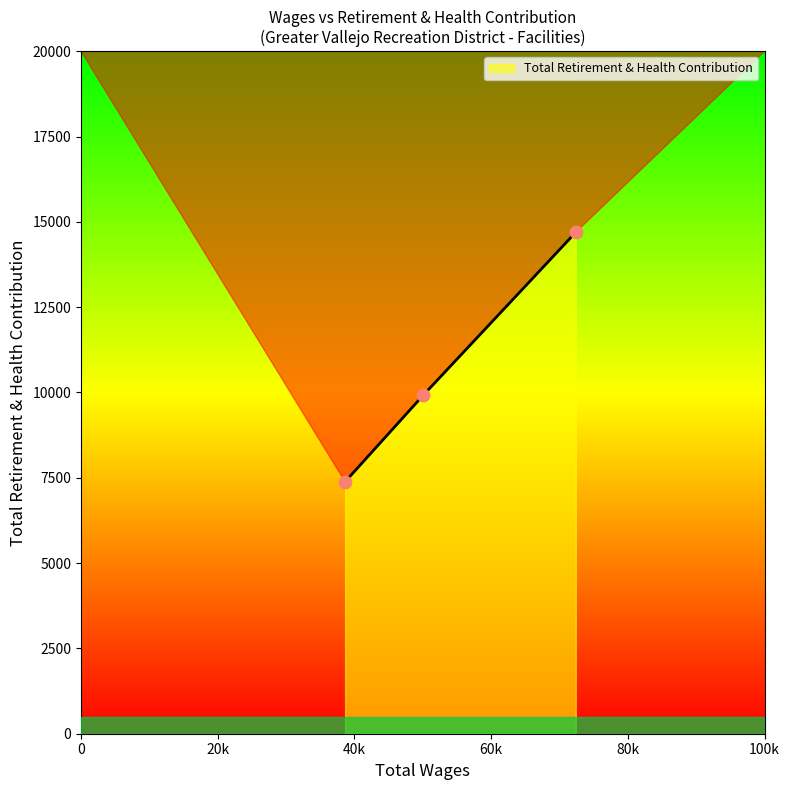

What is the greatest value displayed?

14695